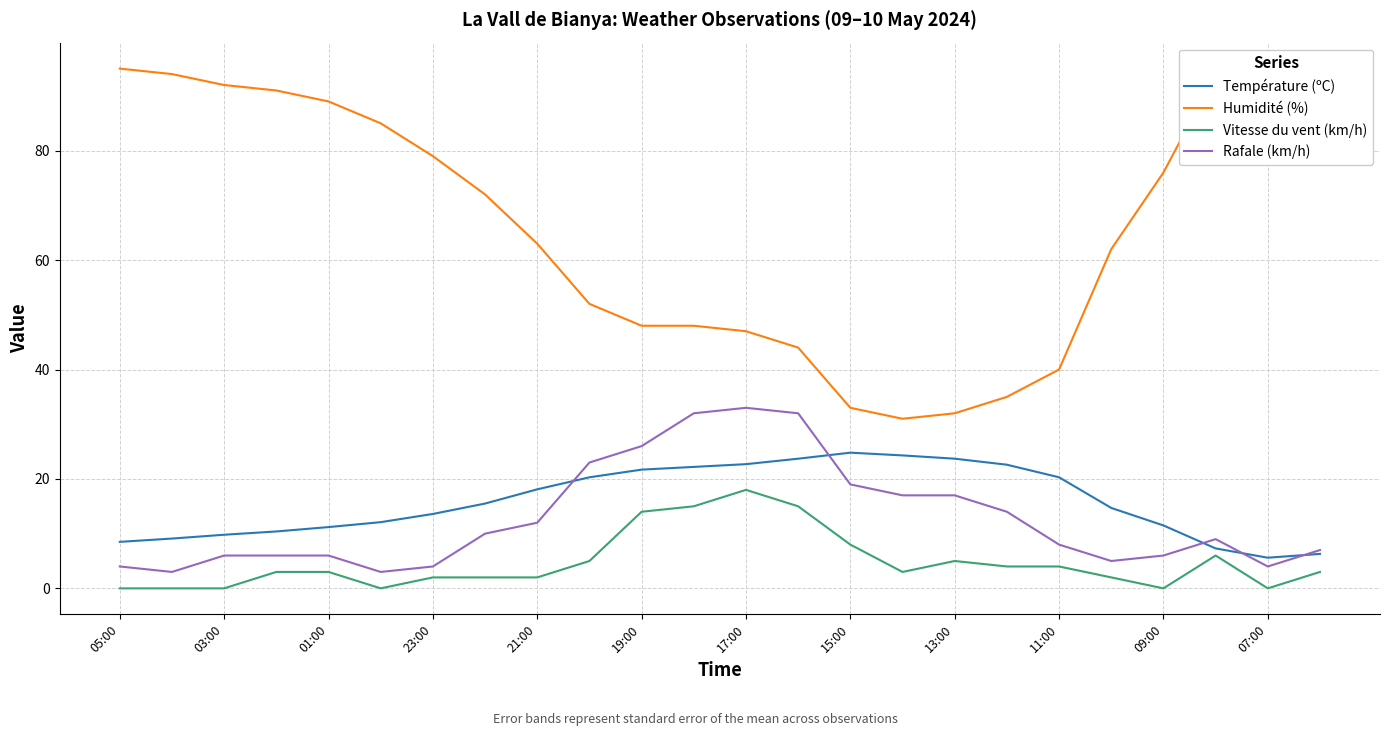

How many interior local peaks does the Rafale (km/h) series have?

2